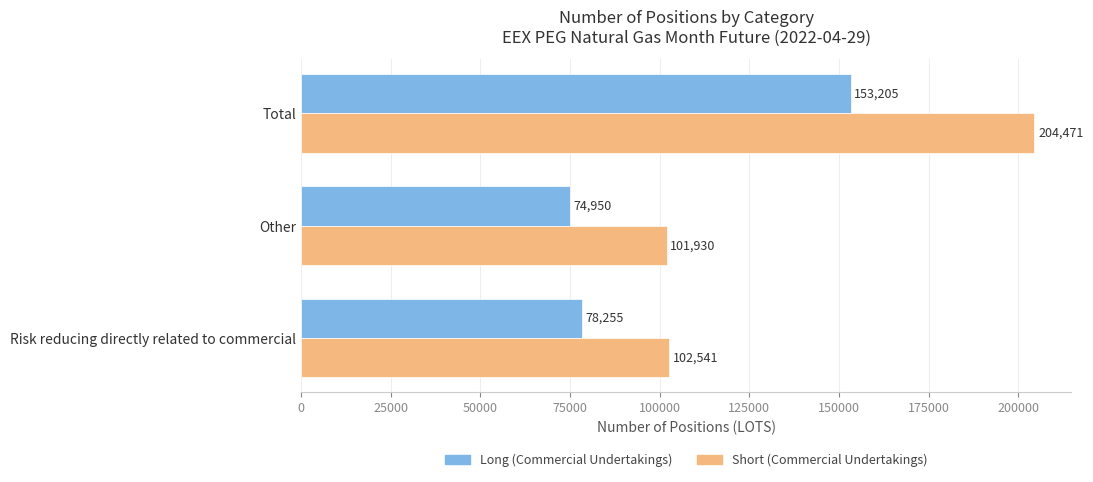

What is the difference between the Long (Commercial Undertakings) values at Risk reducing directly related to commercial and Other?

3305